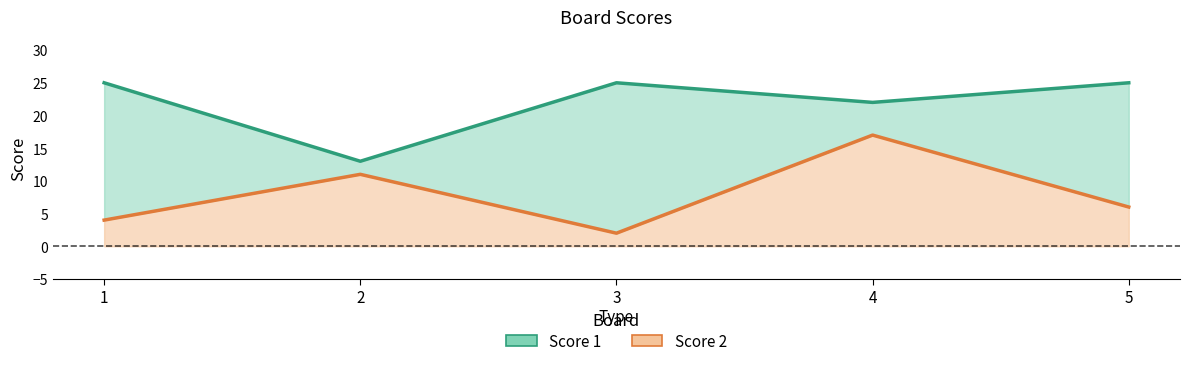

At which label does Score 2 first exceed 6?

2